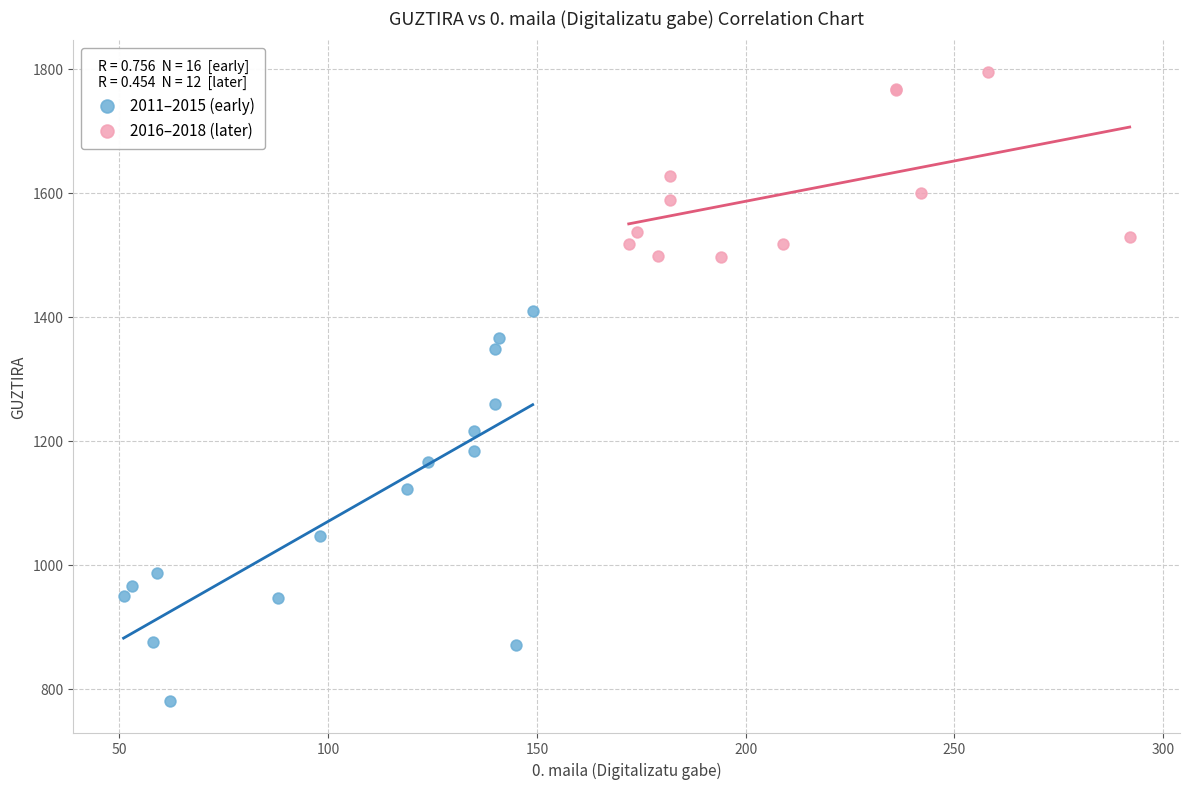

What are all the series names shown in the legend?

2011–2015 (early), 2016–2018 (later)